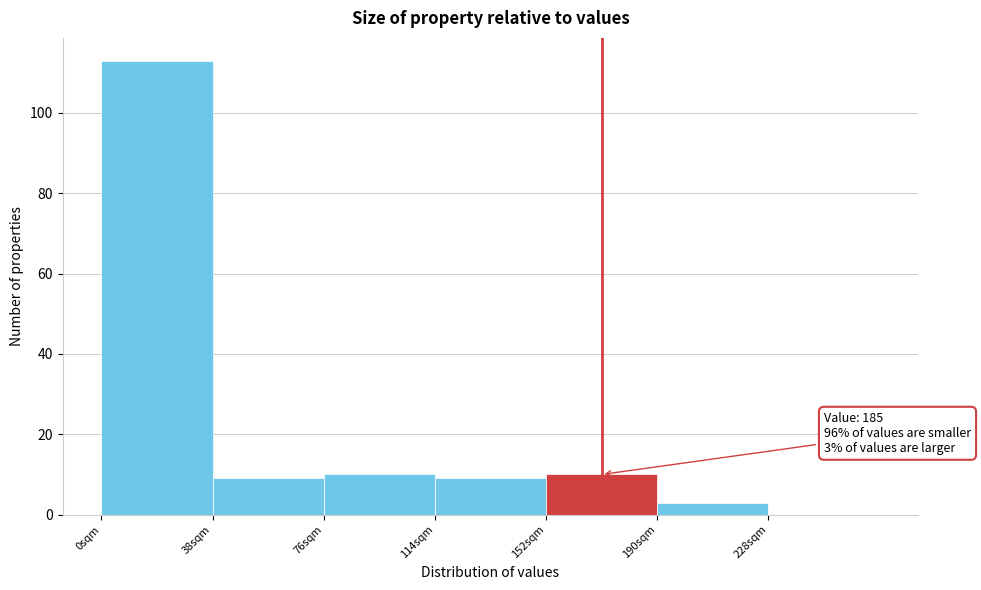

Over which range of the x-axis is the bar tallest?

0 to 38